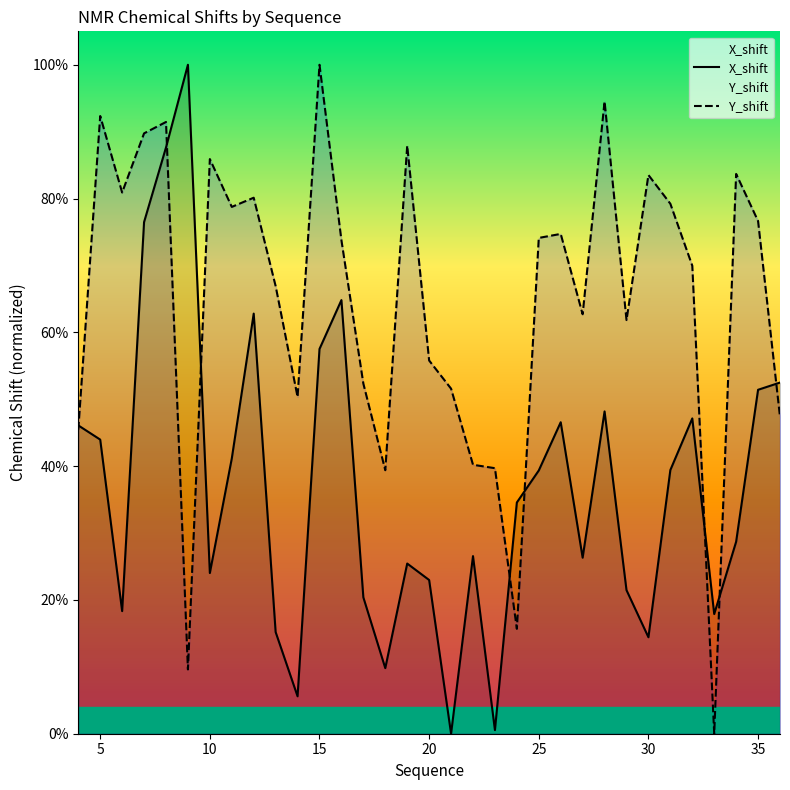

The X_shift series shows 0.1 at 31. True or false?

False